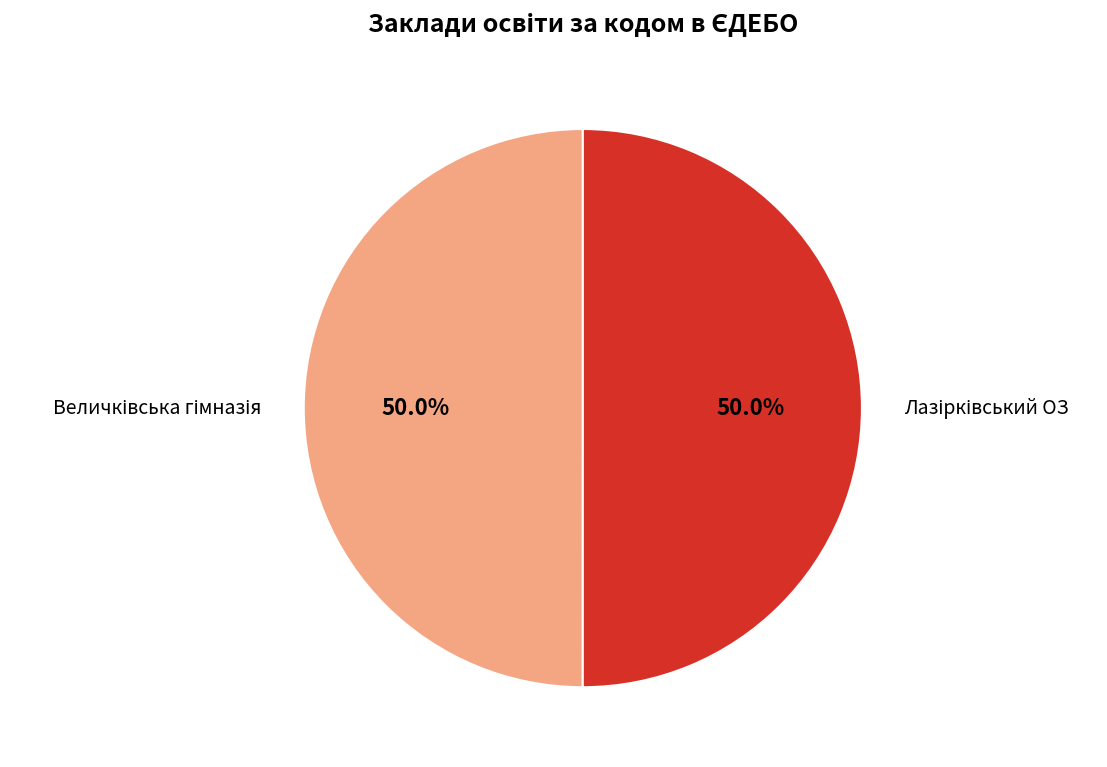

Which category has the smallest portion of the pie?

Величківська гімназія